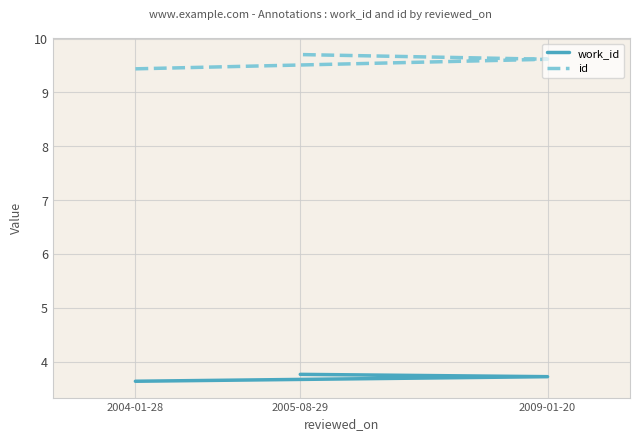

Reading left to right, list all the values displayed in this chart.

work_id: 3.6	3.7	3.8
id: 9.4	9.6	9.7